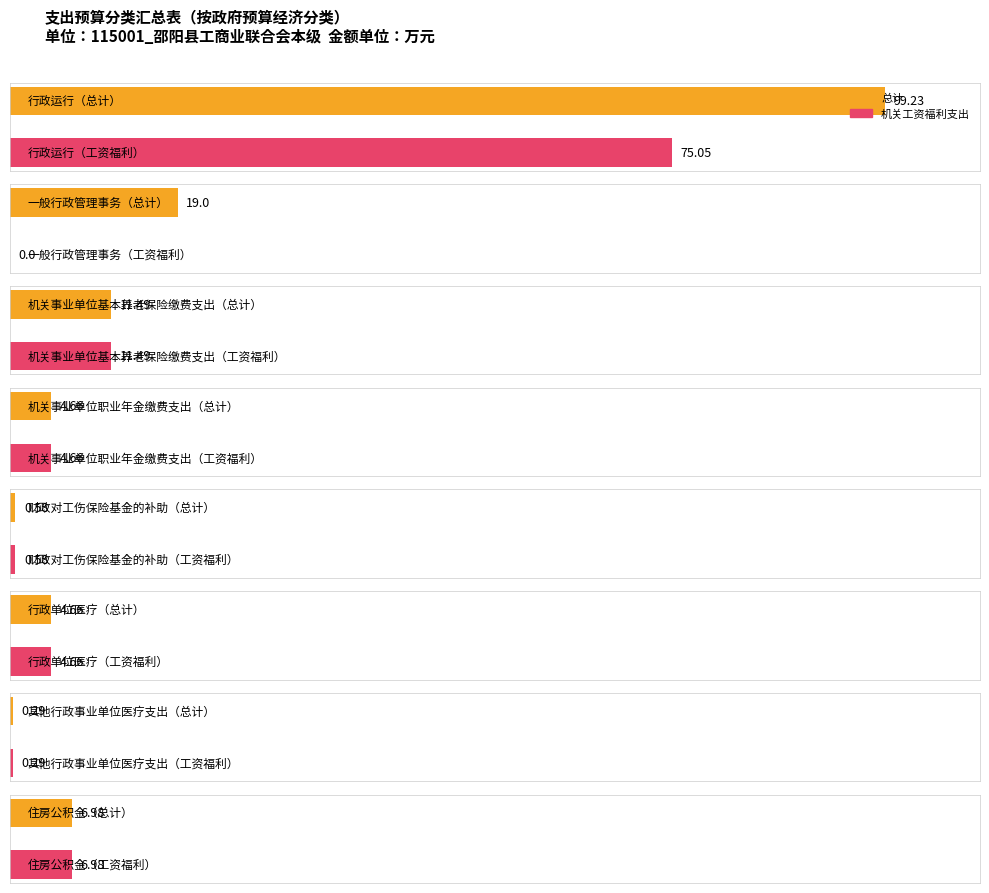

How many groups of bars are there?

8